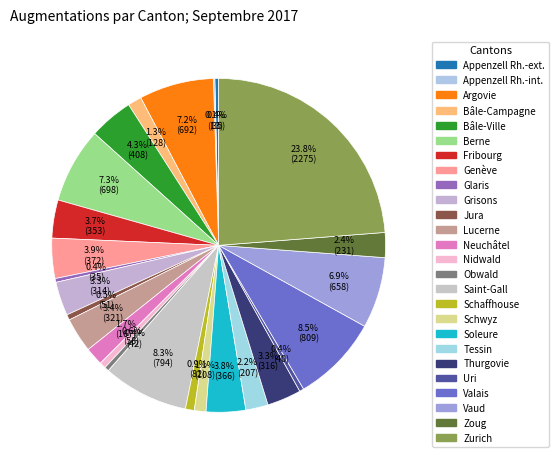

To the nearest percent, what portion does Tessin represent?

2%